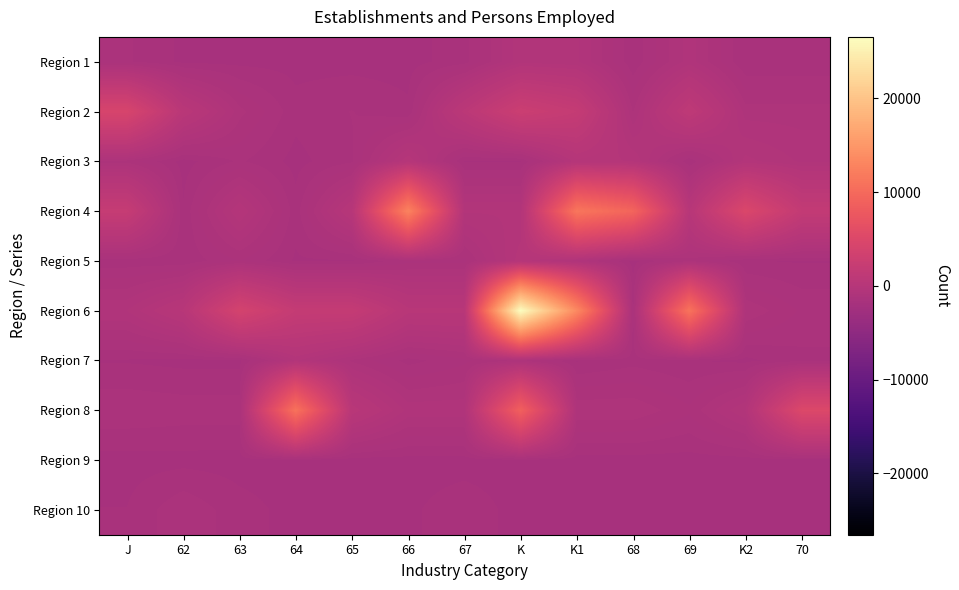

Which series changed the most between 66 and 69?

Region 4